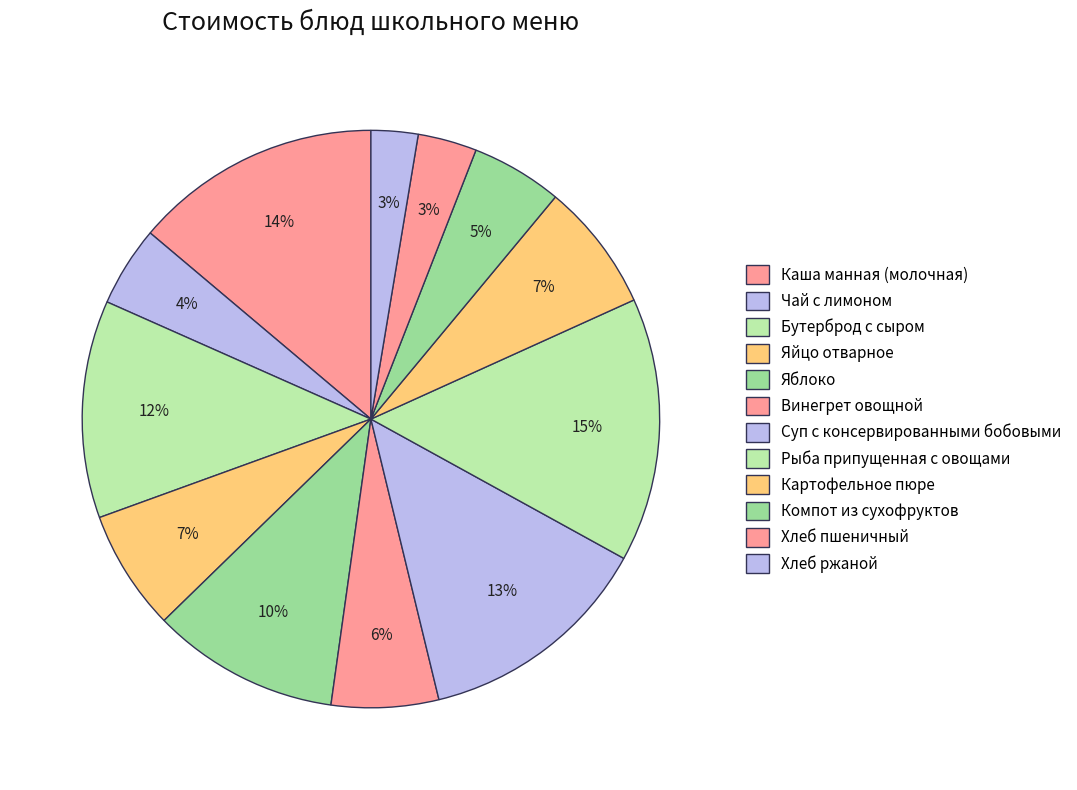

What is the change in value from Бутерброд с сыром to Компот из сухофруктов?

-9.4